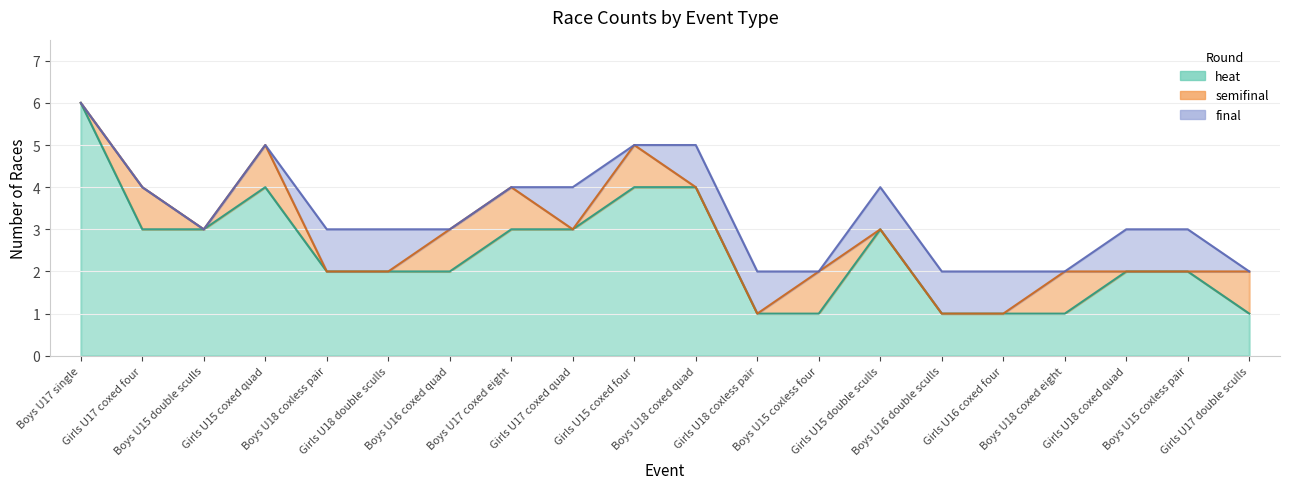

True or false: semifinal has more than 2 points higher than both neighbors.

True